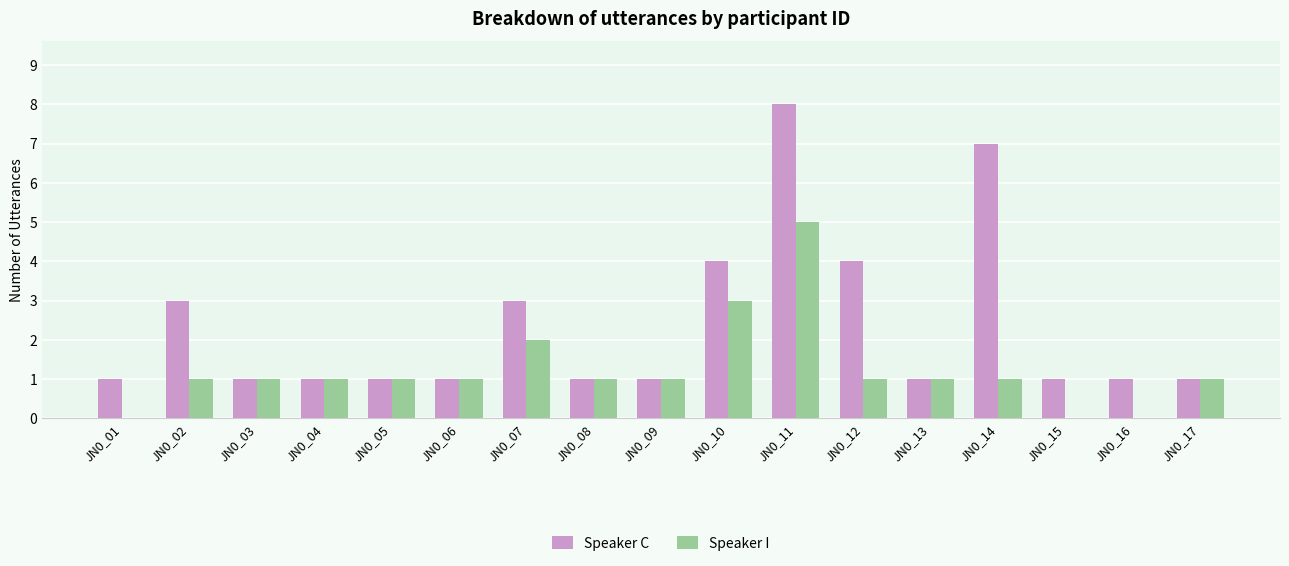

Are the bars grouped side by side (vs. stacked)?

Yes